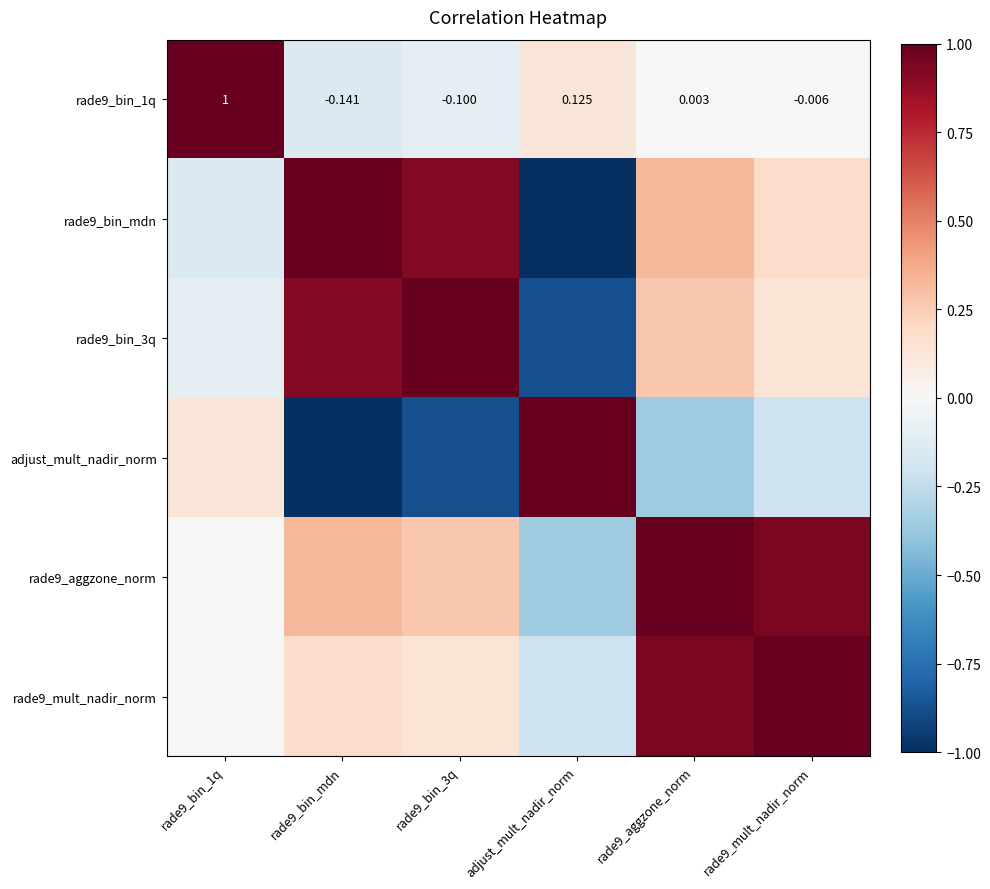

How many negative values does the rade9_bin_1q series have?

3